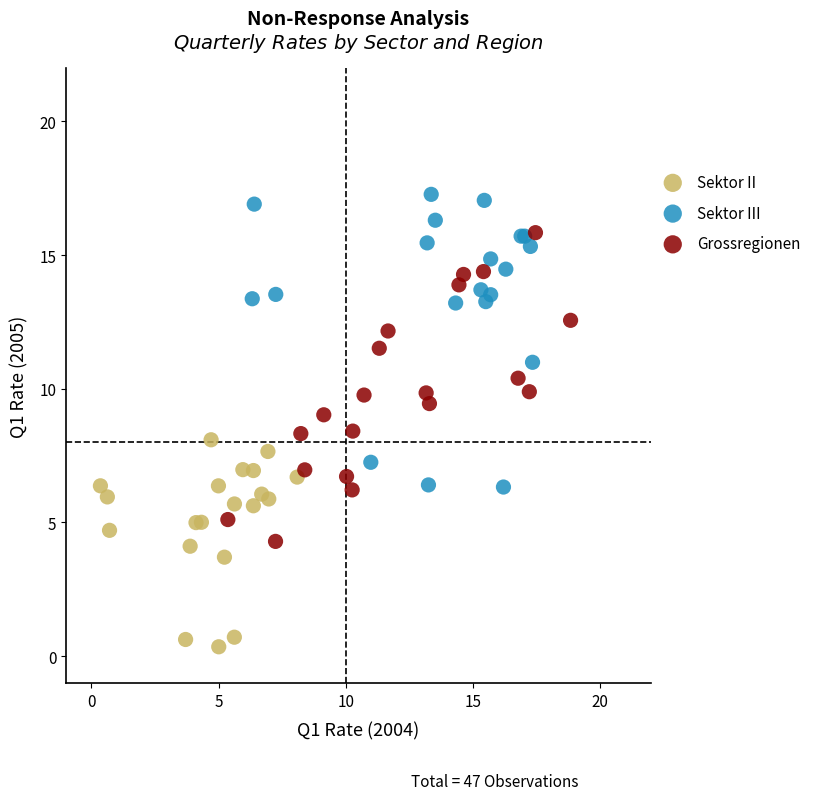

Which series reaches the minimum Y coordinate?

Sektor II